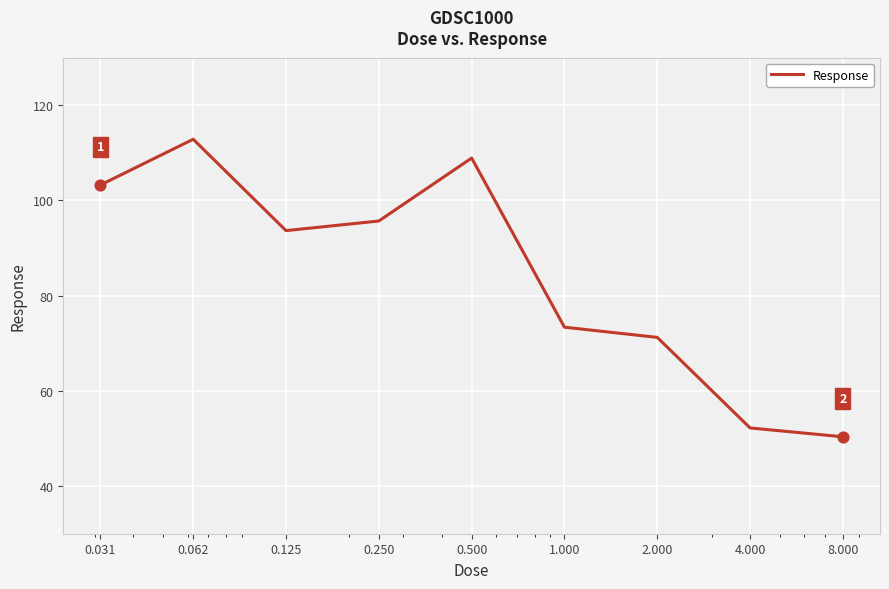

What is the difference between the maximum and minimum values?

62.5